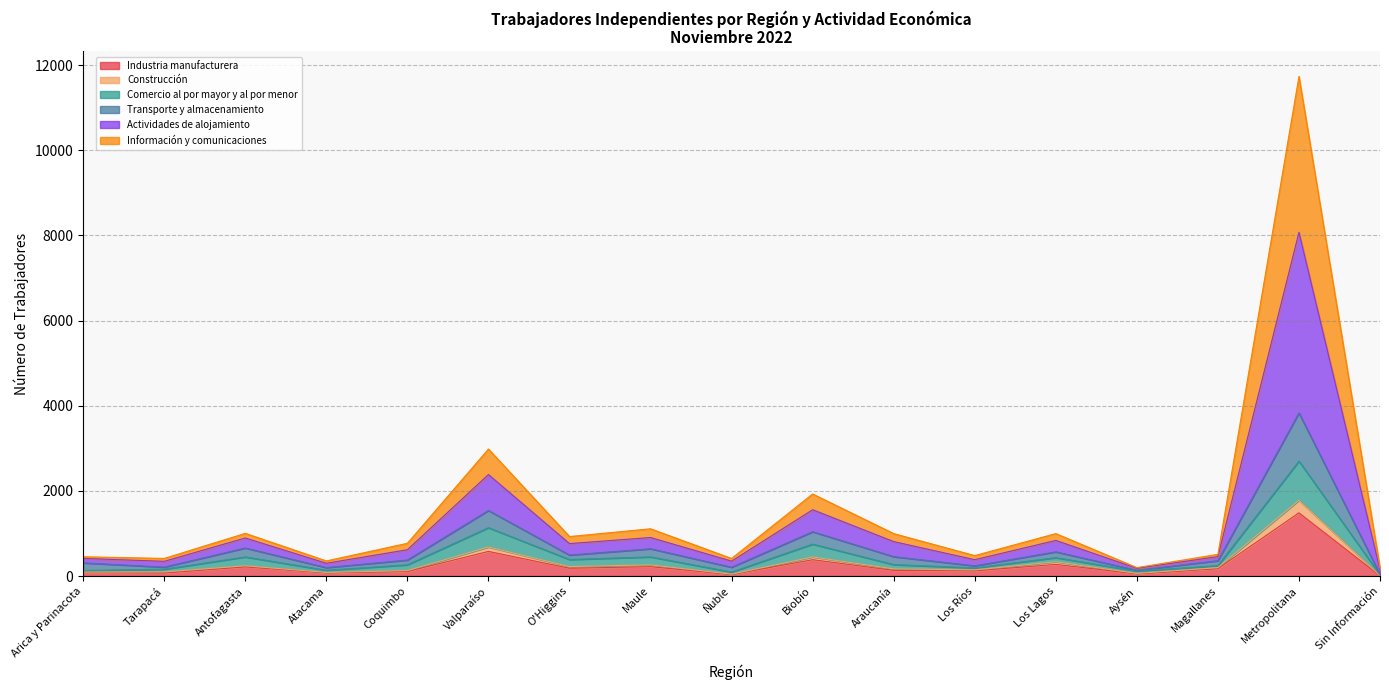

At which category is the sum across all series the highest?

Metropolitana